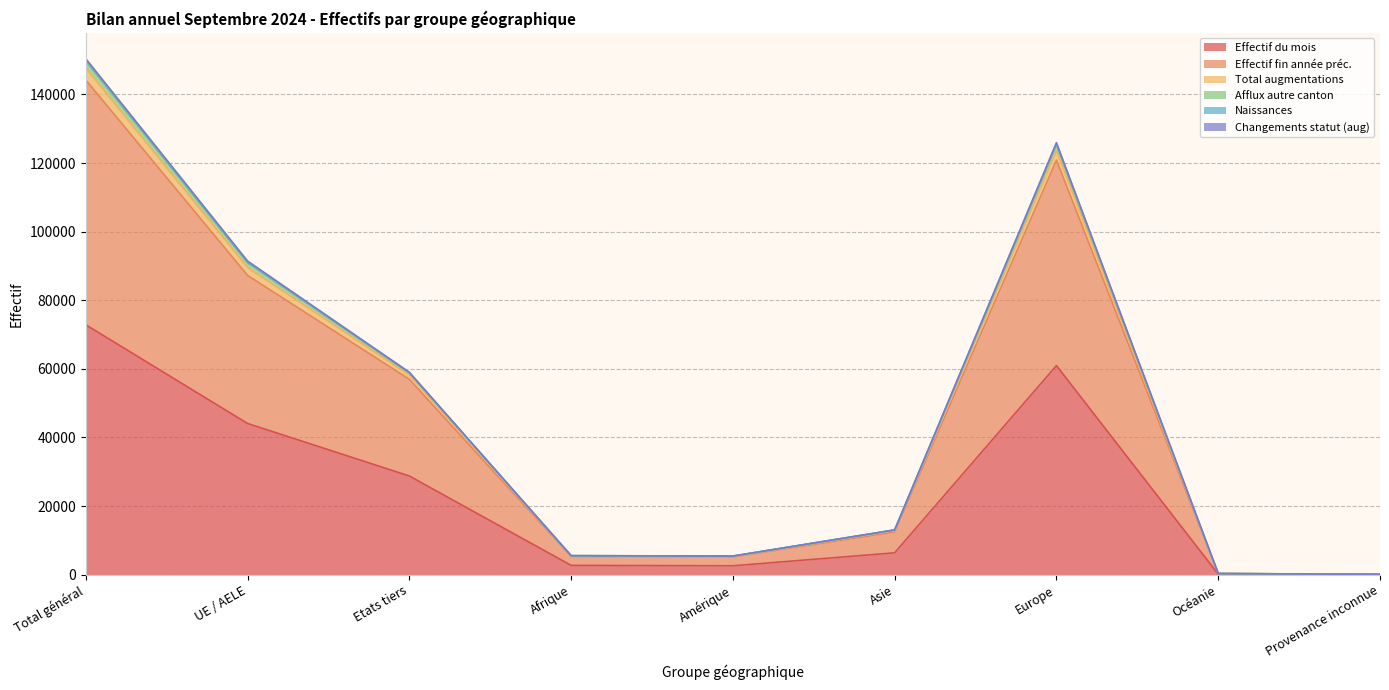

The Effectif du mois series shows 118786 at Total général. True or false?

False